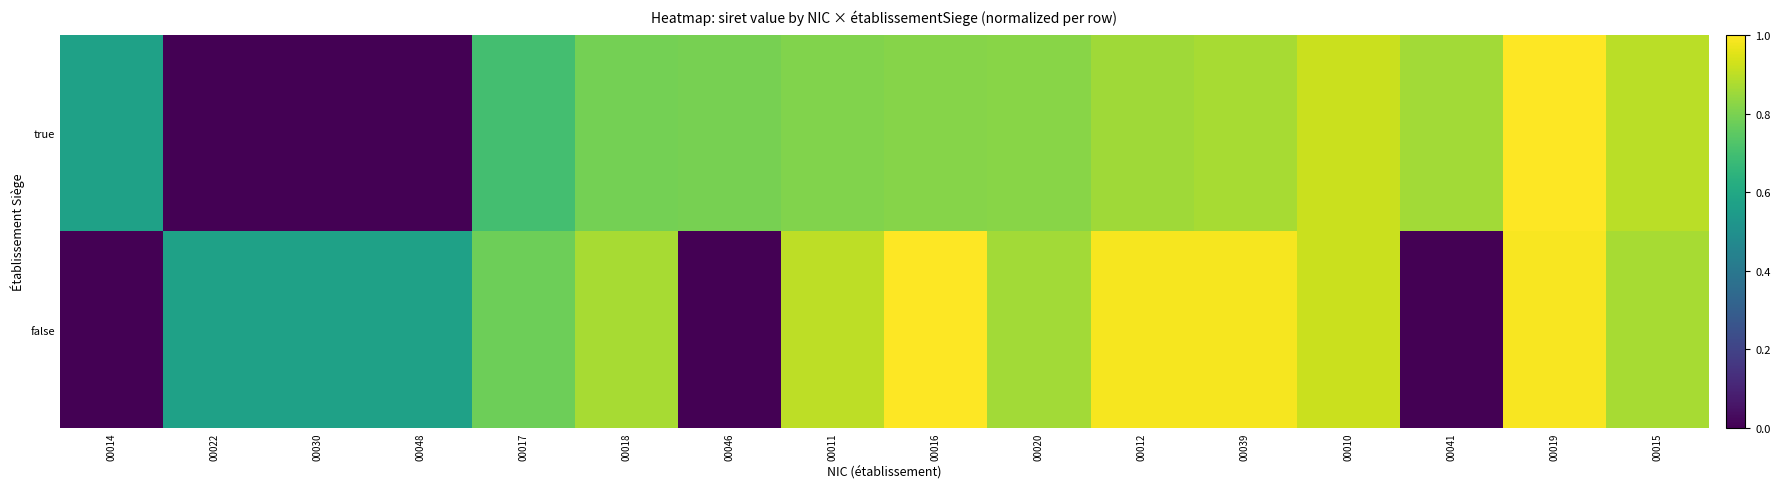

What is the total value across all series at 00015?

1.8